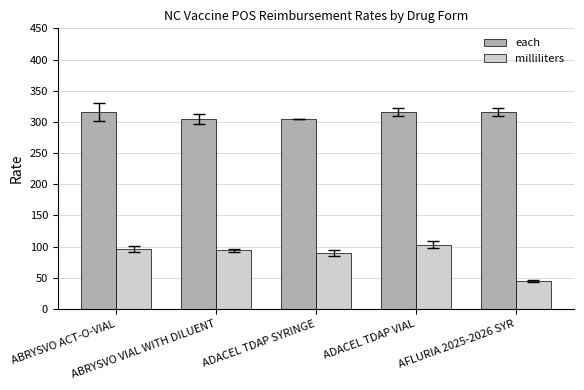

Rank the series by their maximum value, from lowest to highest.

milliliters, each